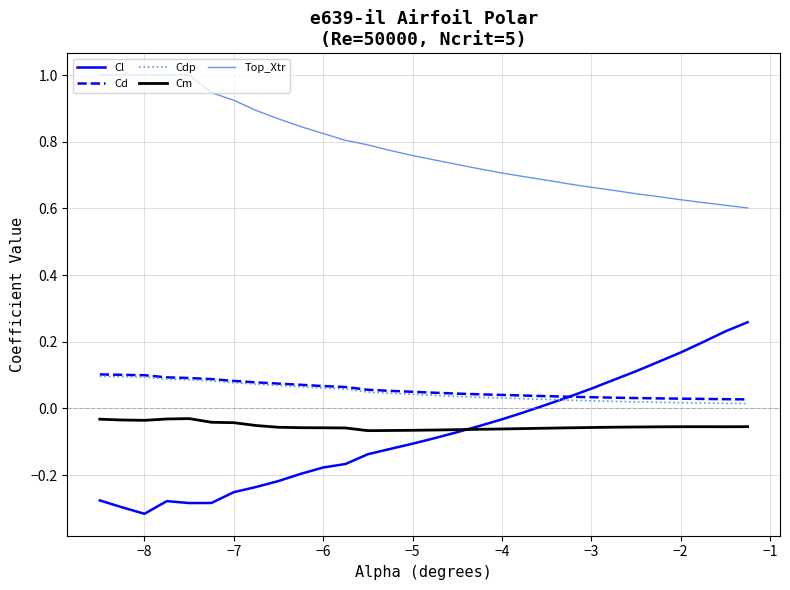

What are all the series names shown in the legend?

Cl, Cd, Cdp, Cm, Top_Xtr